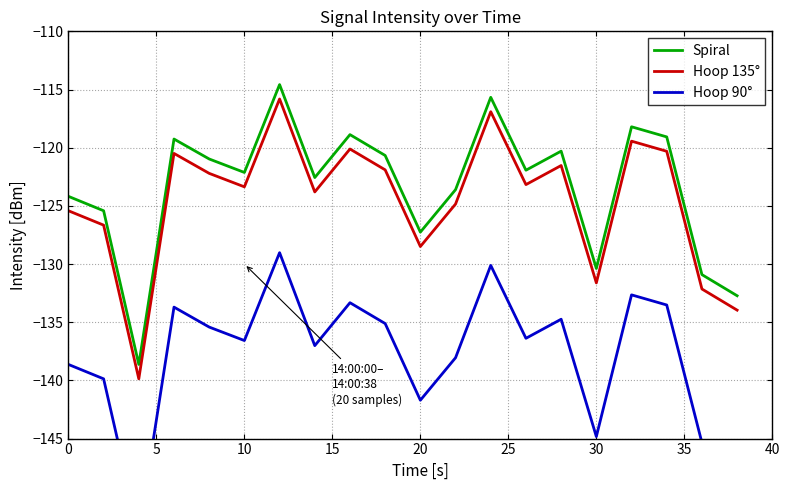

What is the maximum value for Spiral?

-114.6